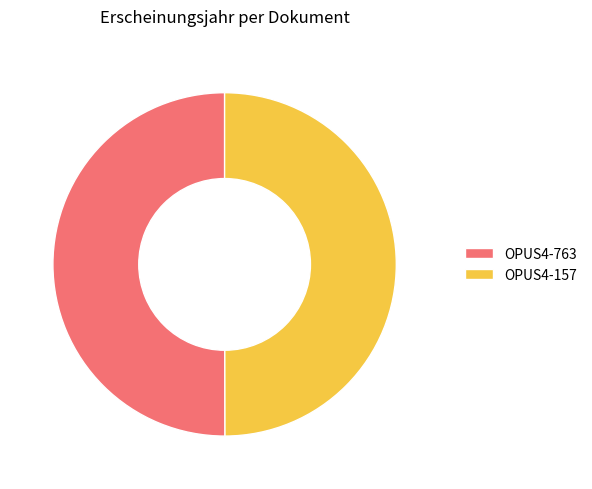

The OPUS4-763 slice represents 50% of the pie. True or false?

True